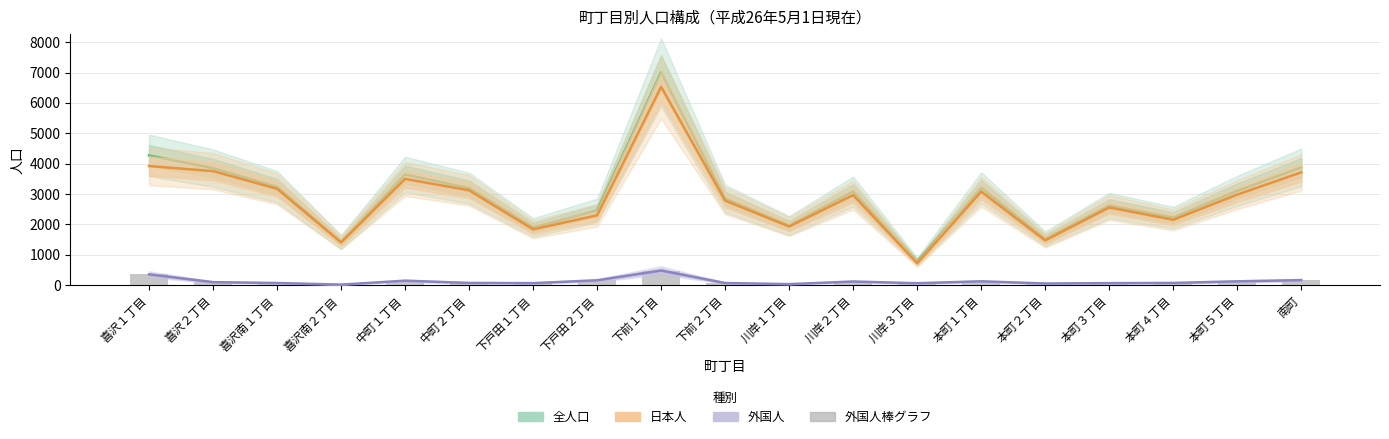

At which label does 外国人（計）線 reach its peak?

下前１丁目